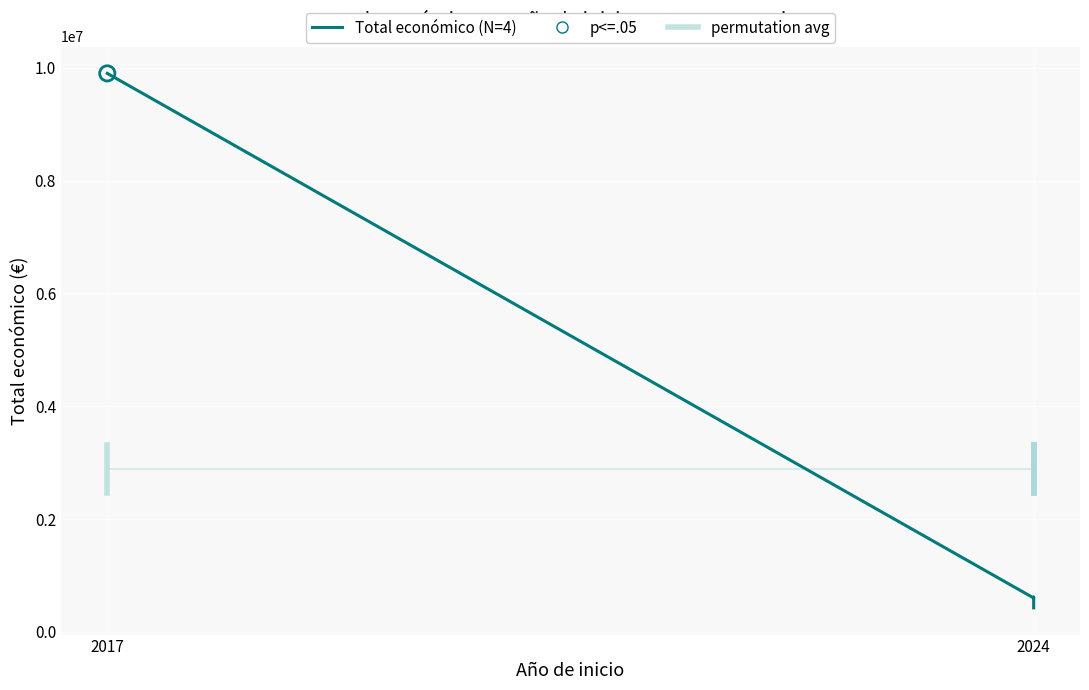

Is the value of Total económico (N=4) at 2017 greater than the value of permutation avg at 2024?

Yes